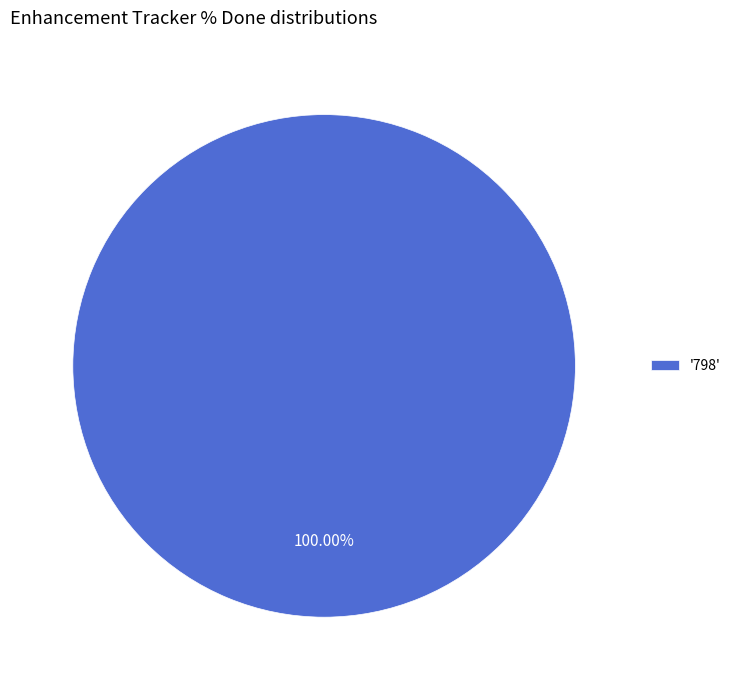

Rank the categories by value from lowest to highest.

'798'